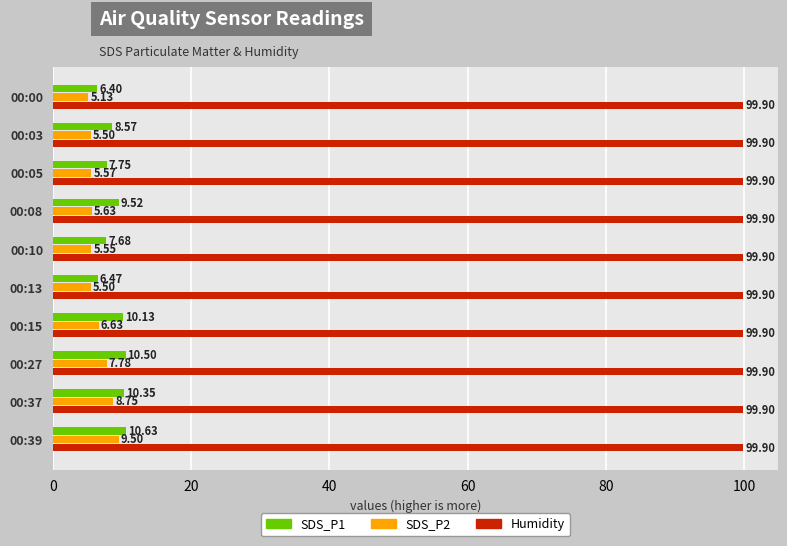

Rank the series by their maximum value, from lowest to highest.

SDS_P2, SDS_P1, Humidity